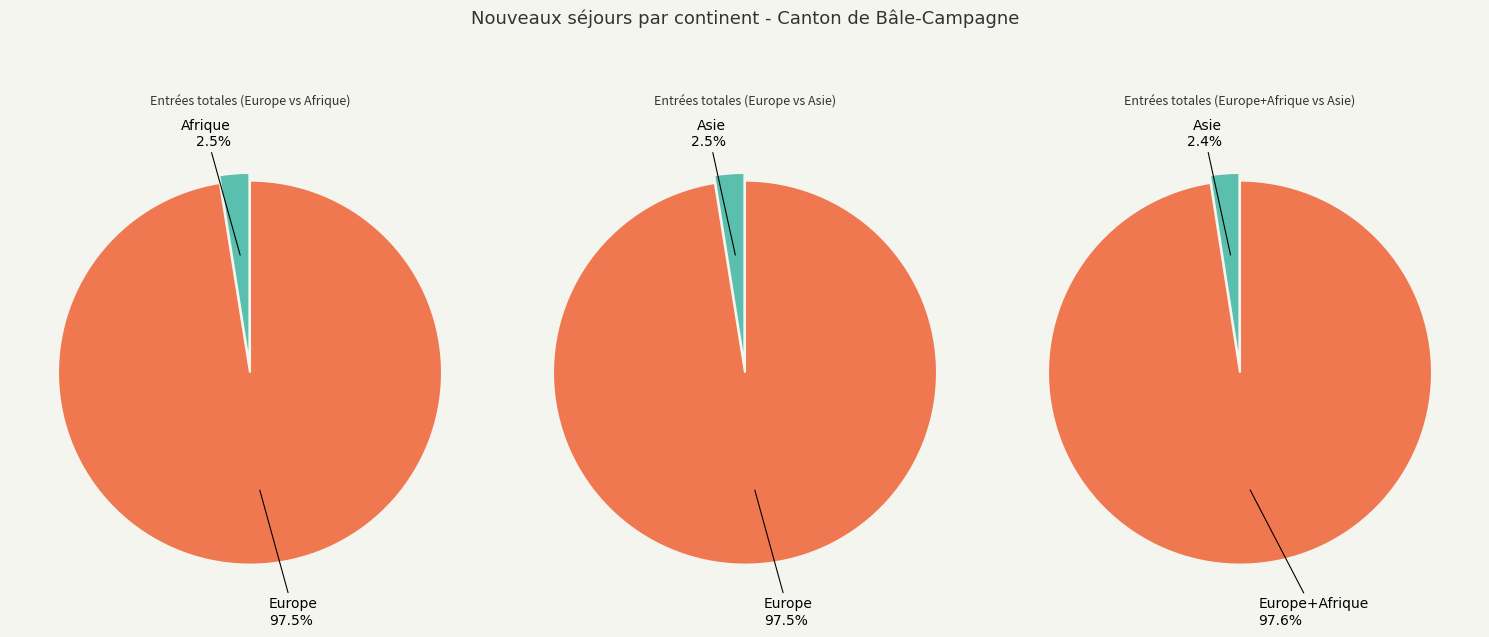

Count the number of slices in the pie.

6